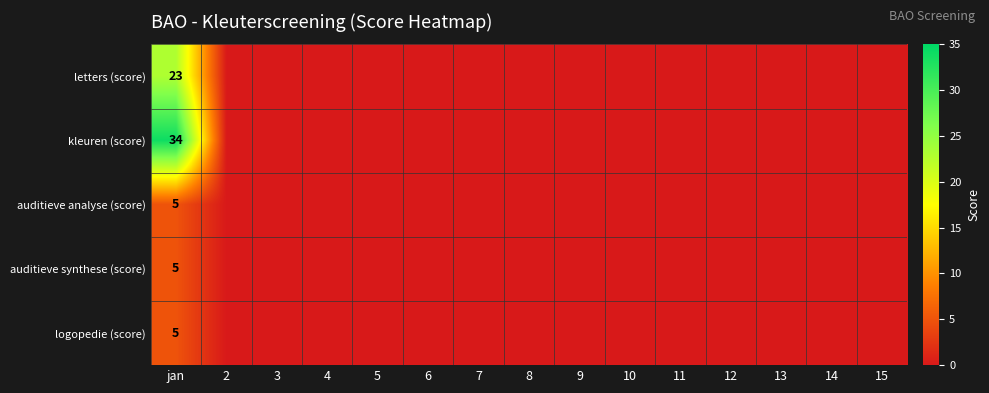

Rank the series at 12 from highest to lowest value.

letters (score), kleuren (score), auditieve analyse (score), auditieve synthese (score), logopedie (score)